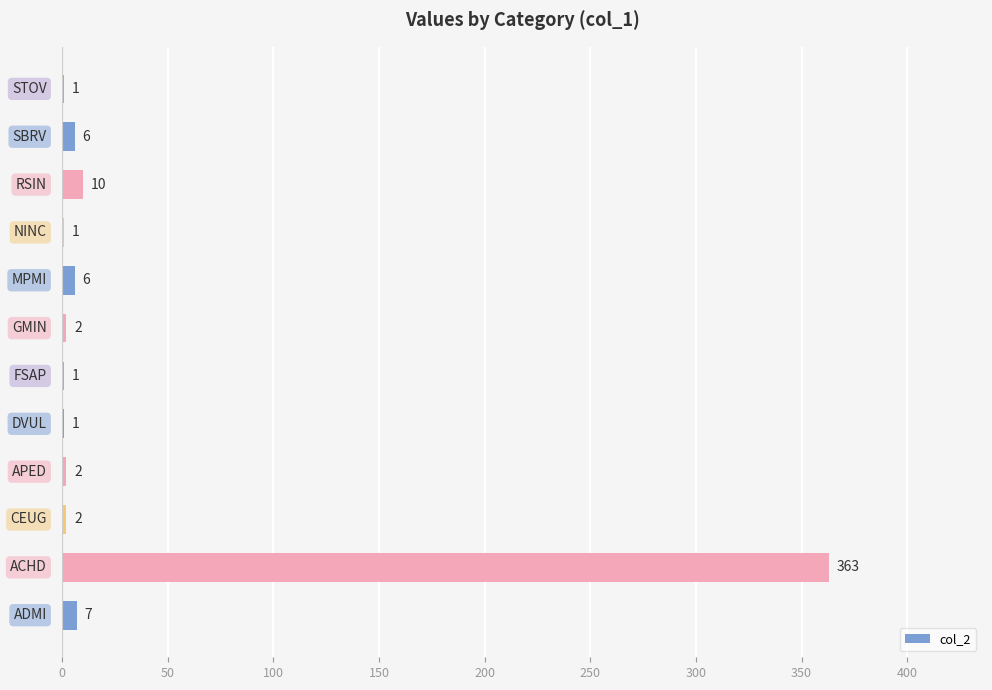

What is the sum of all values?

402